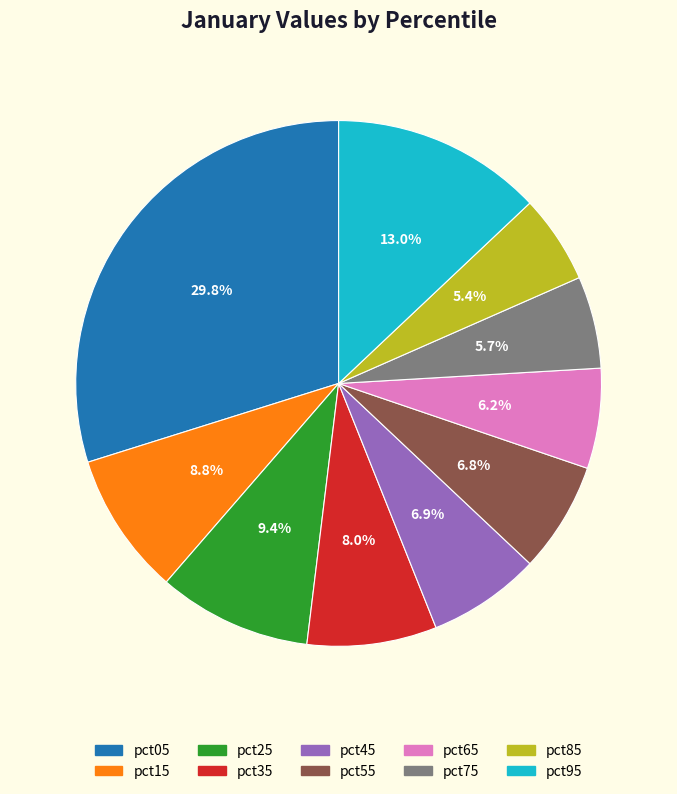

To the nearest percent, what is the difference between the largest and smallest slice percentages?

24%